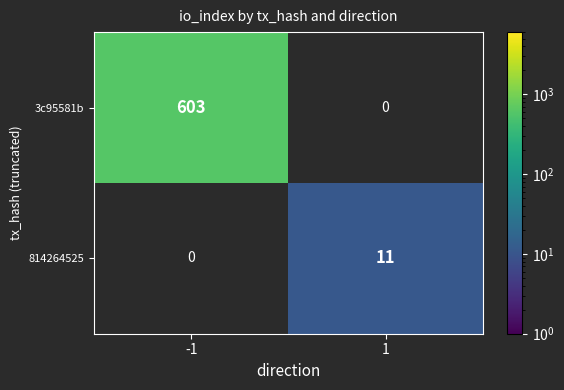

The value of 814264525 at 1 is 17. True or false?

False